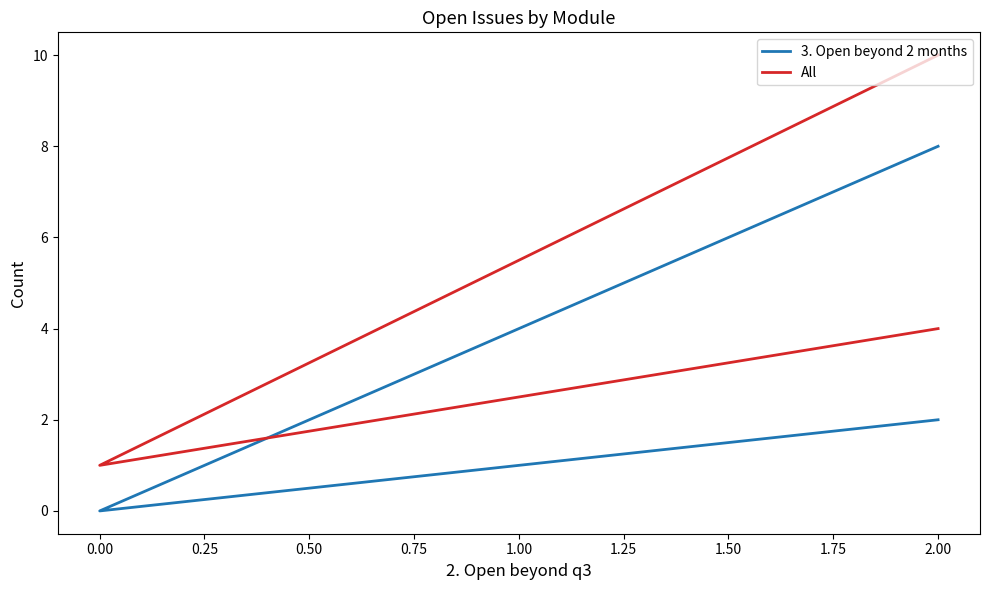

True or false: 3. Open beyond 2 months and All cross at least once.

False